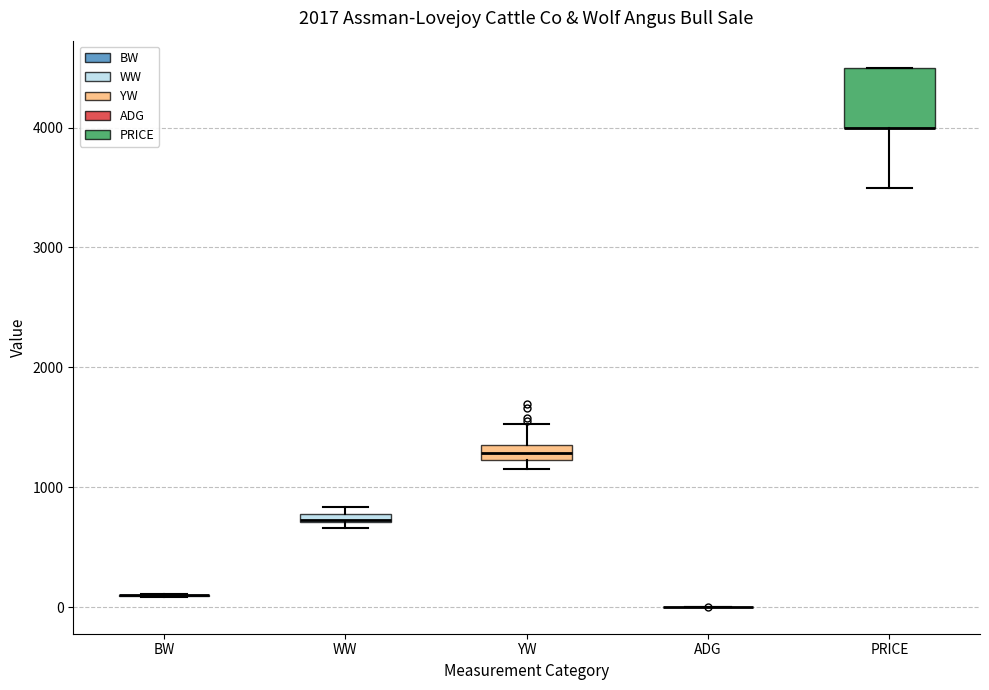

Comparing the boxes themselves (not the whiskers), which one is the tallest?

PRICE